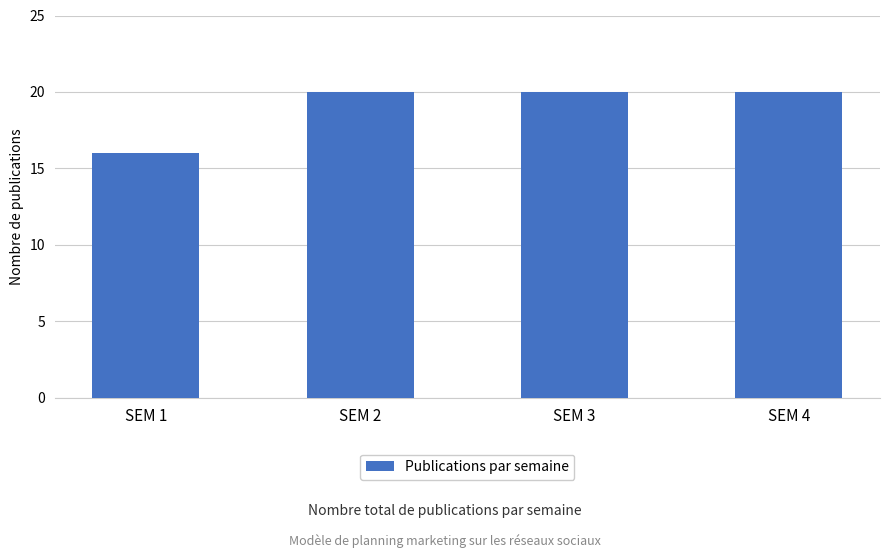

What is the approximate value at SEM 3?

20